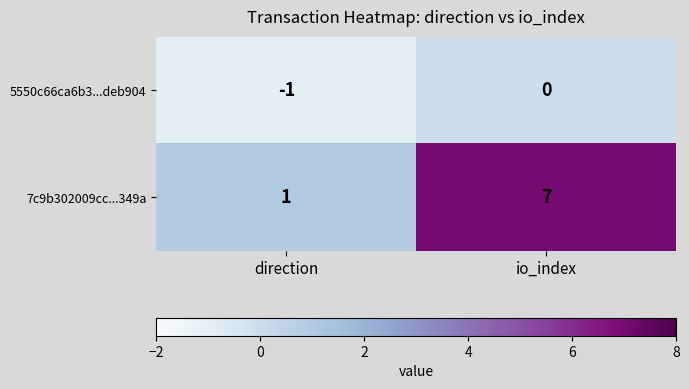

Reading right to left, extract all data points from this chart.

5550c66ca6b3...deb904: io_index=0	direction=-1
7c9b302009cc...349a: io_index=7	direction=1